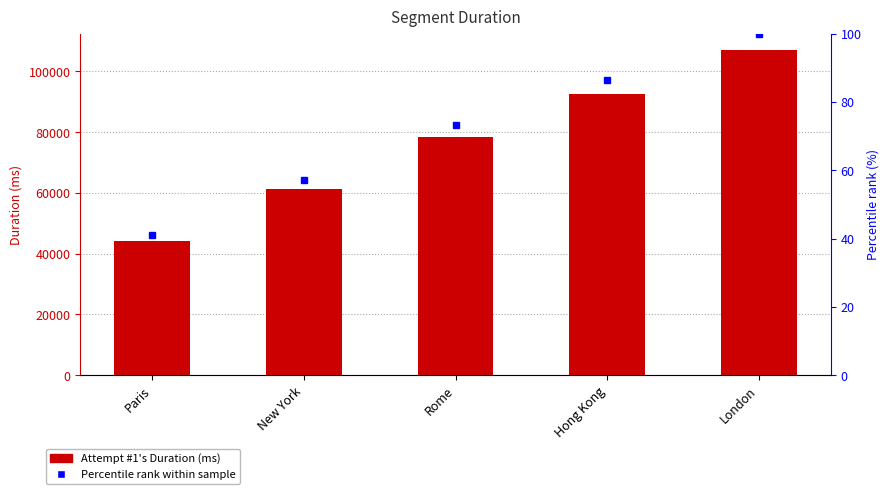

What is the greatest value displayed?

107069.0